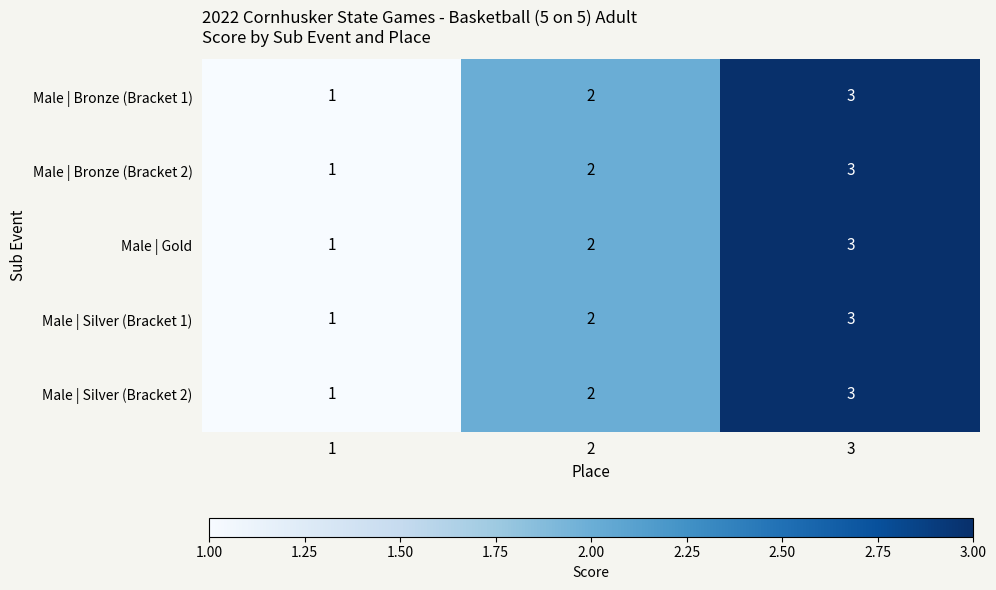

What is the sum of all Male | Bronze (Bracket 1) values?

6